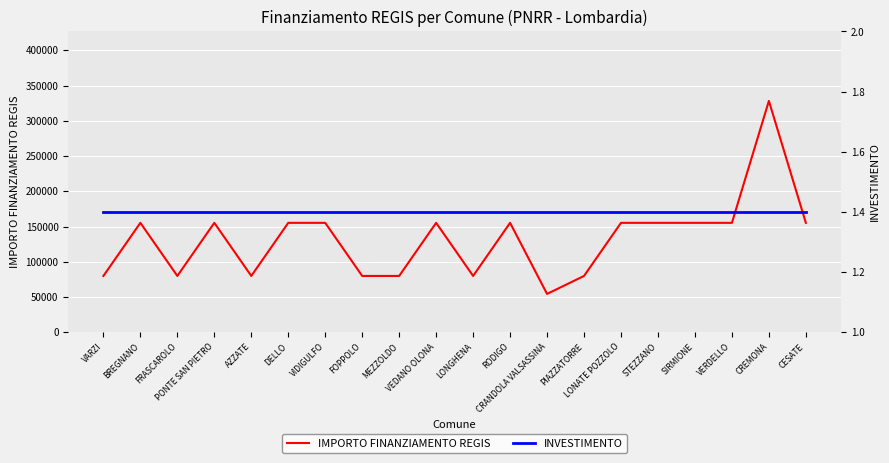

Count the number of categories in the chart.

20